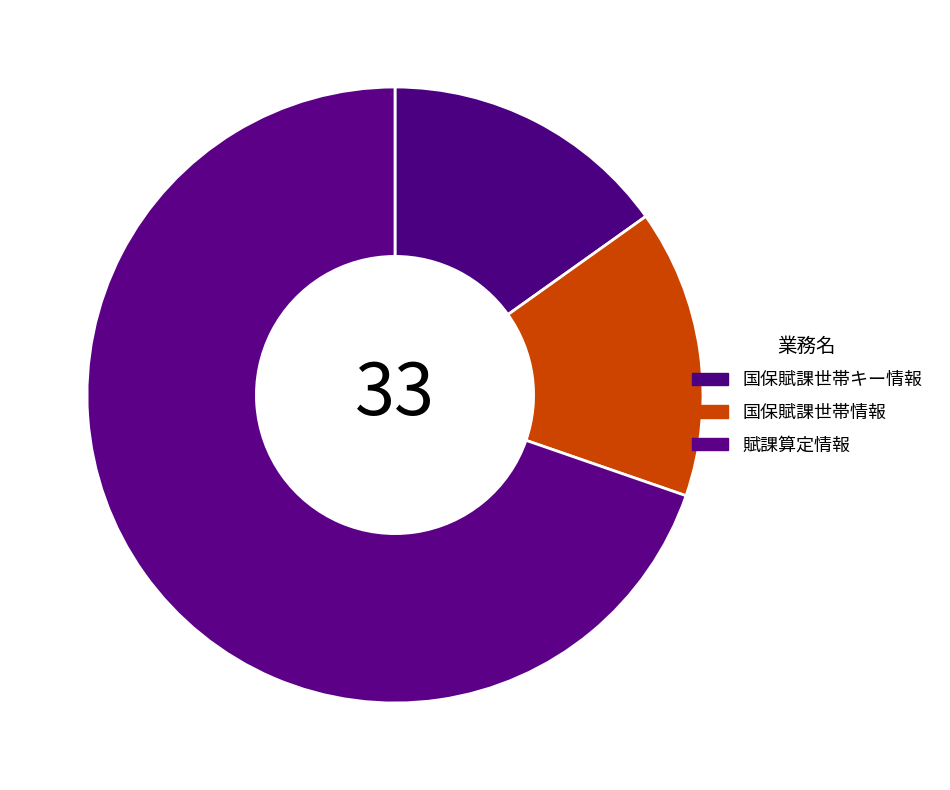

What percentage is the 国保賦課世帯情報 slice, to the nearest percent?

15%